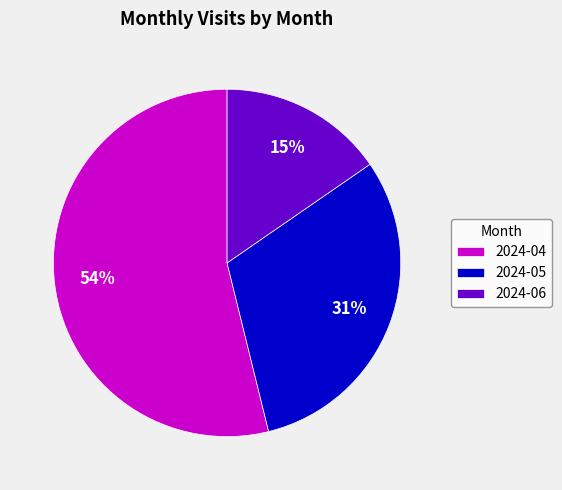

Which has a higher value, 2024-04 or 2024-06?

2024-04